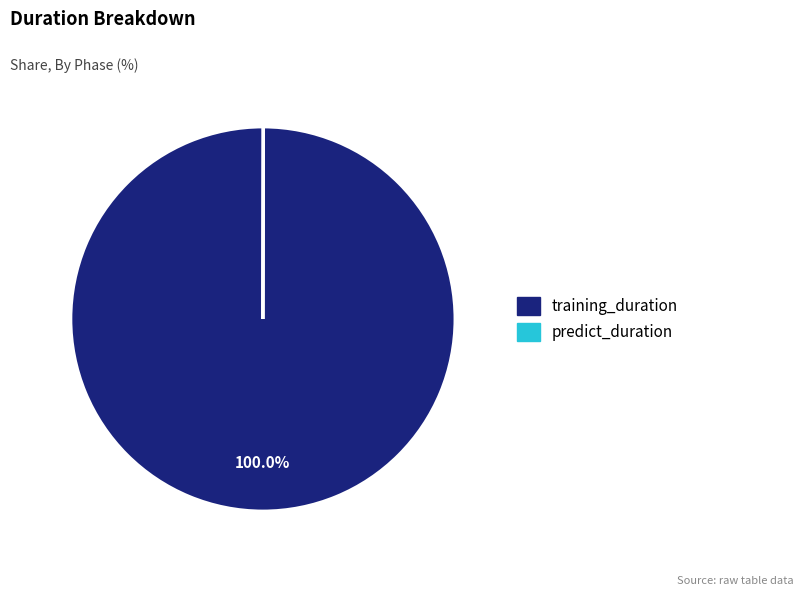

Which slice is the largest?

training_duration